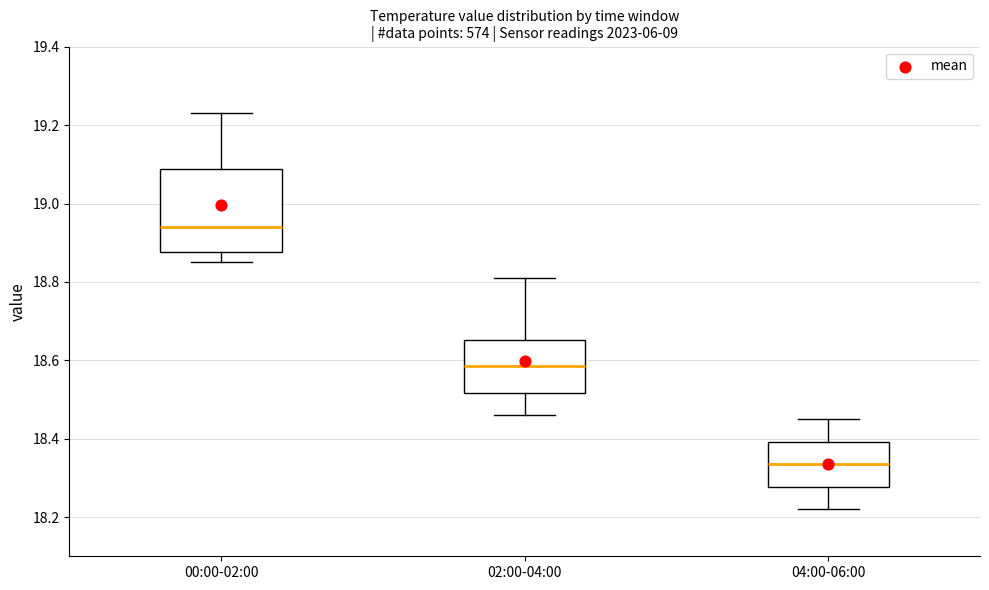

Where does the lower whisker of the box for 04:00-06:00 end on the y-axis? The values are not printed on the chart, so give them approximately, as read against the axis.

18.22